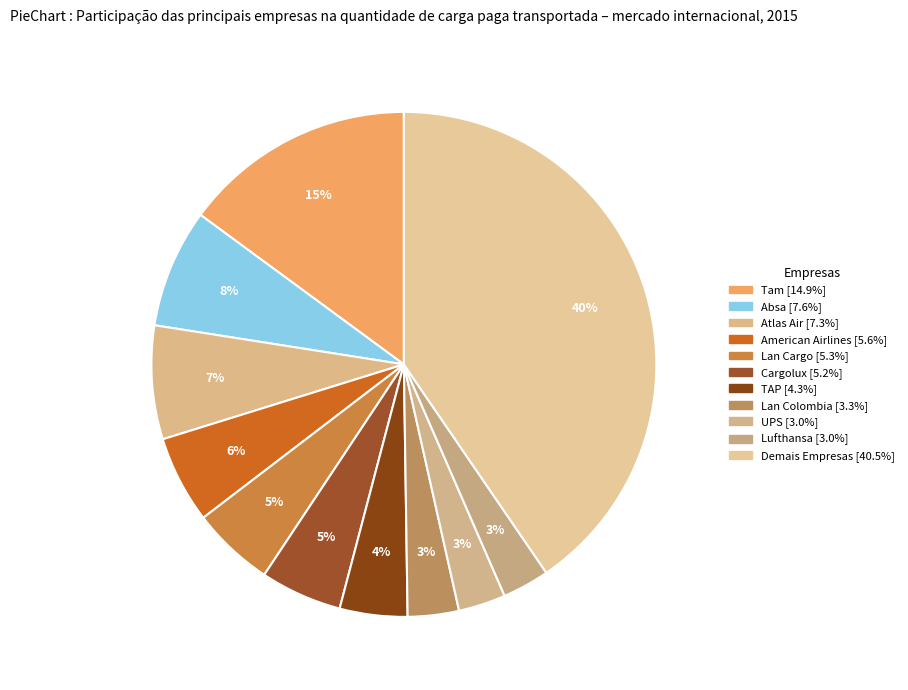

How many segments does this pie chart have?

11